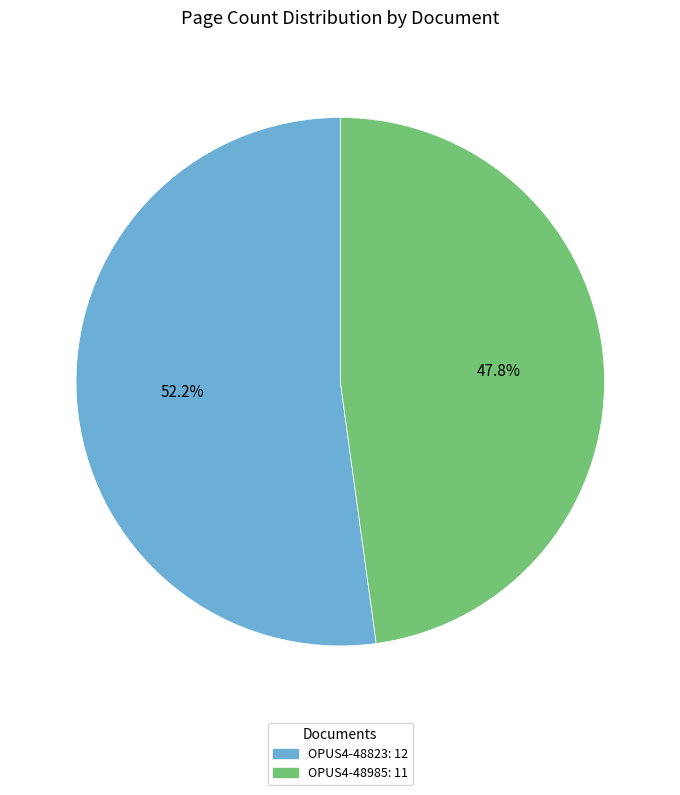

Rank the categories by value from highest to lowest.

OPUS4-48823, OPUS4-48985